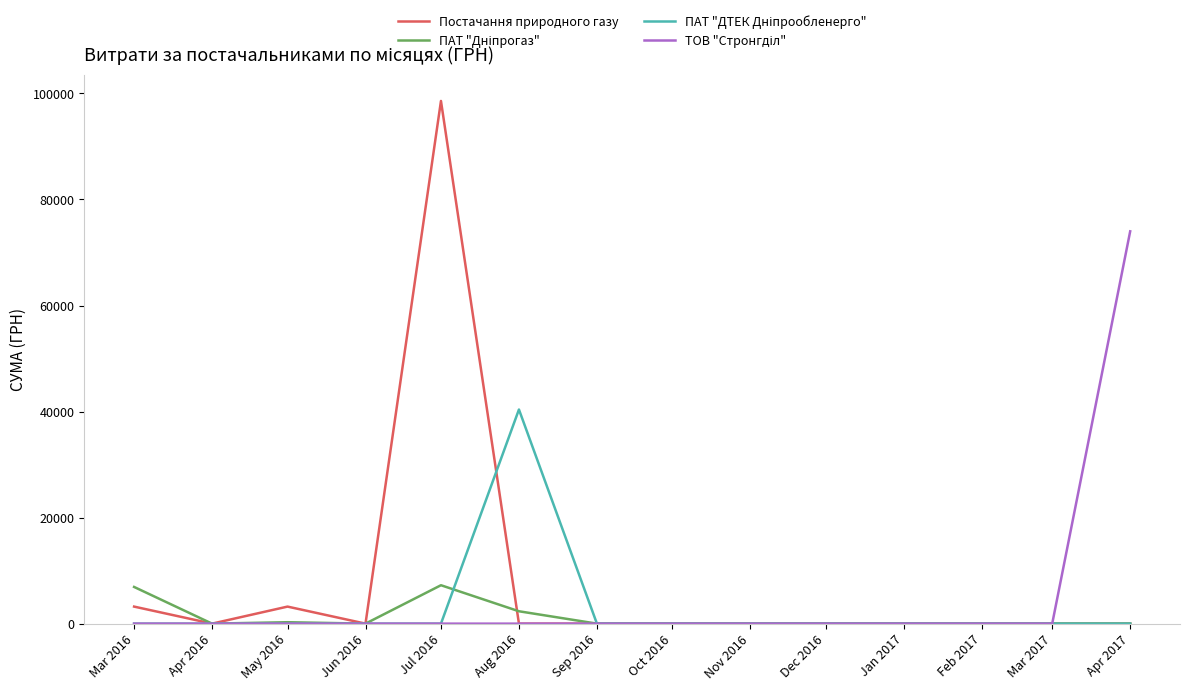

Which series has the widest spread of values?

Постачання природного газу